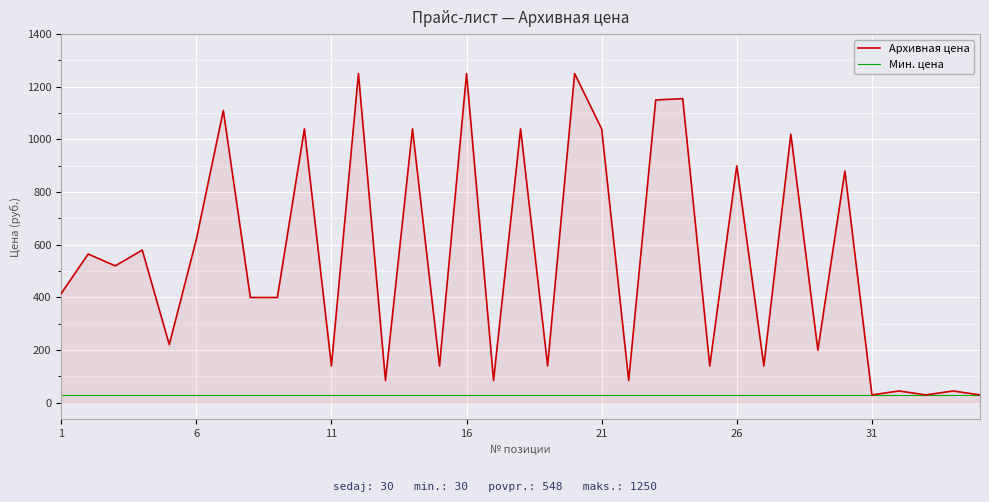

List the series in order of their overall mean, lowest first.

Мин. цена, Архивная цена